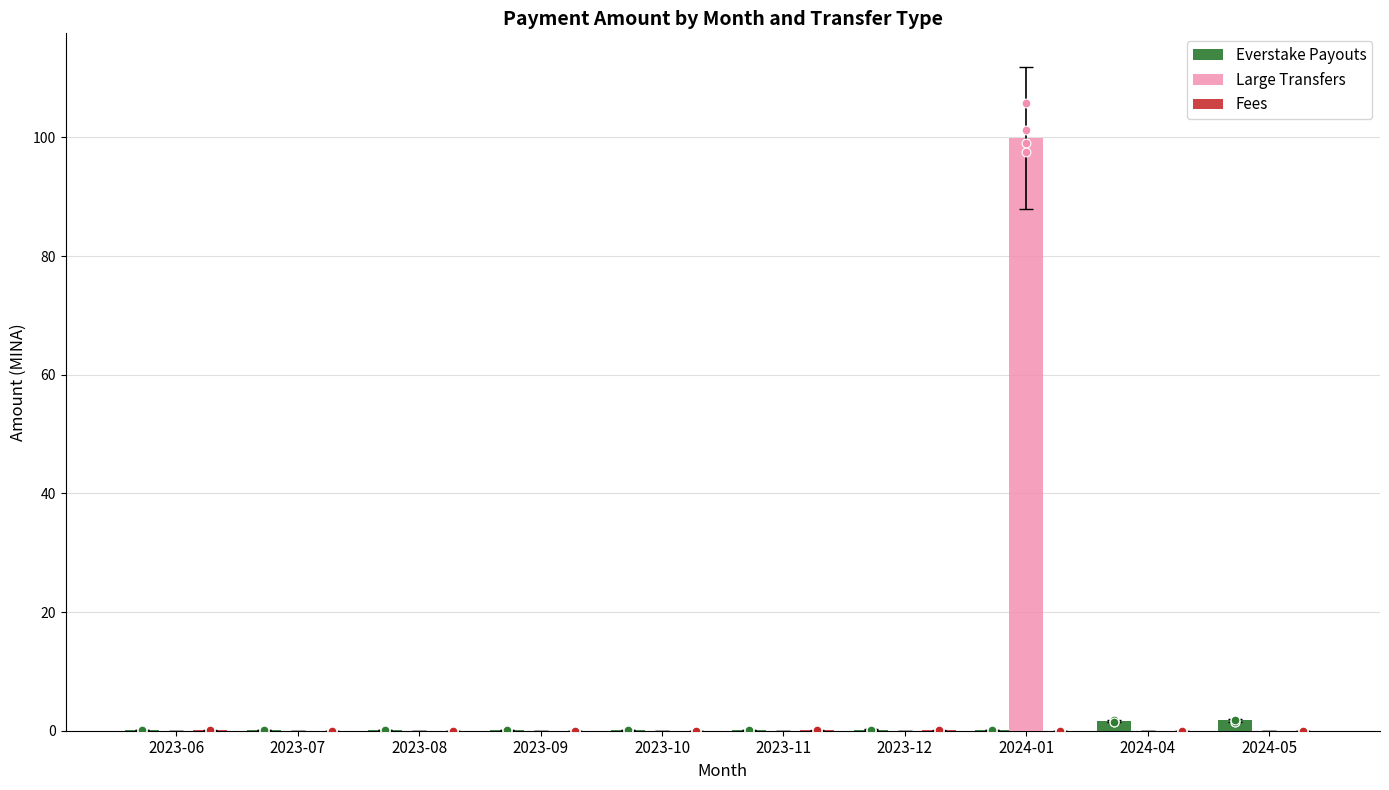

Which series reaches the maximum Y coordinate?

Large Transfers